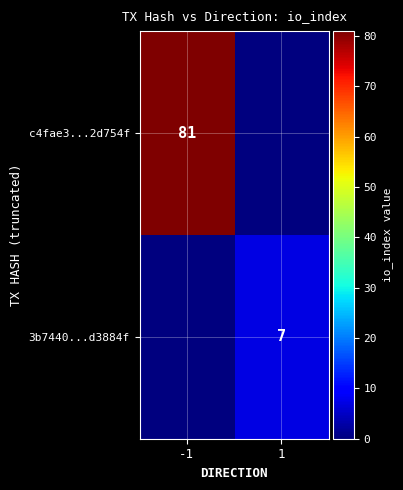

The 3b7440...d3884f series shows 12 at 1. True or false?

False